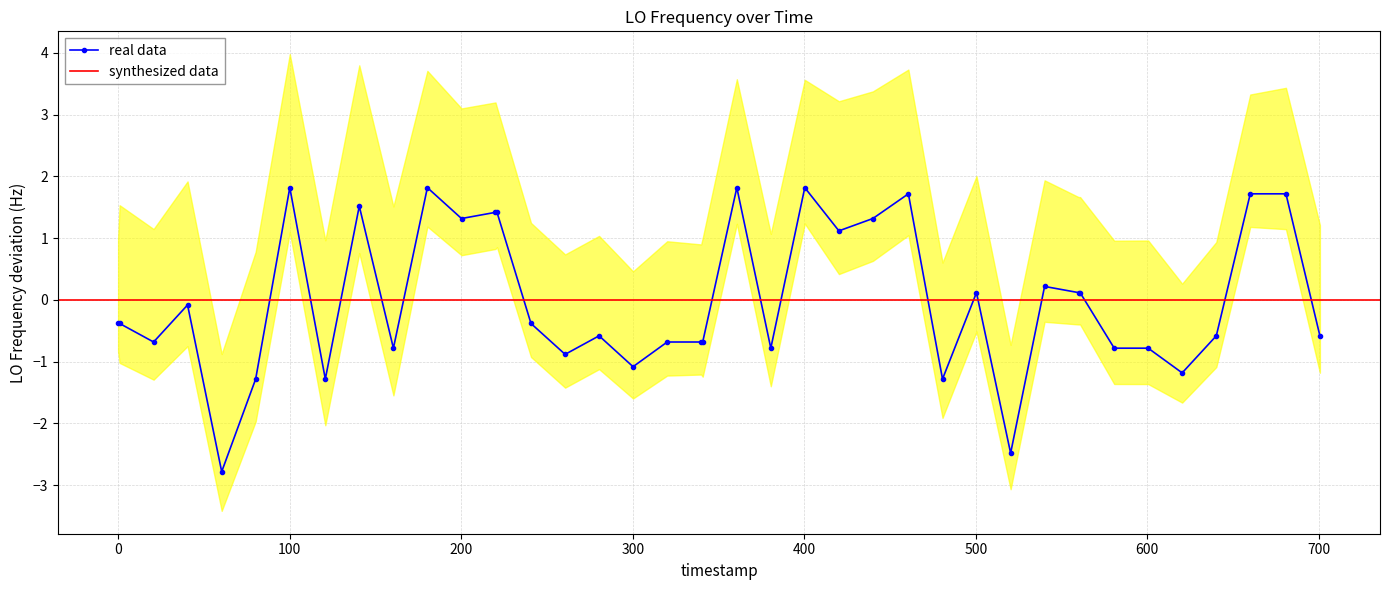

True or false: real data has more than 2 interior local peaks.

True